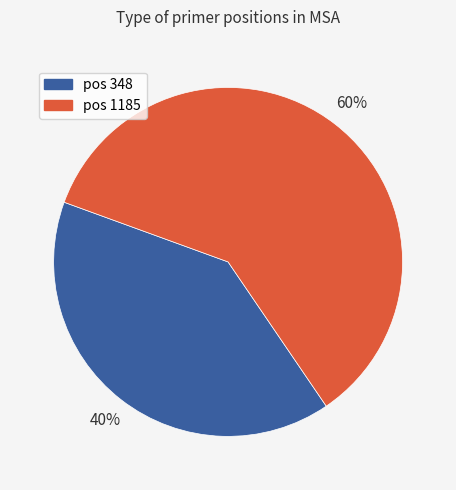

To the nearest percent, what is the average slice percentage?

50%